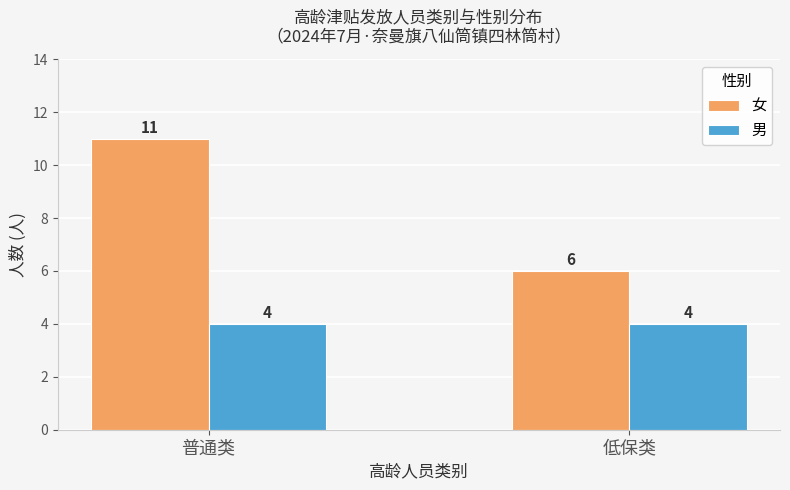

Rank the series by their average value, from highest to lowest.

女, 男